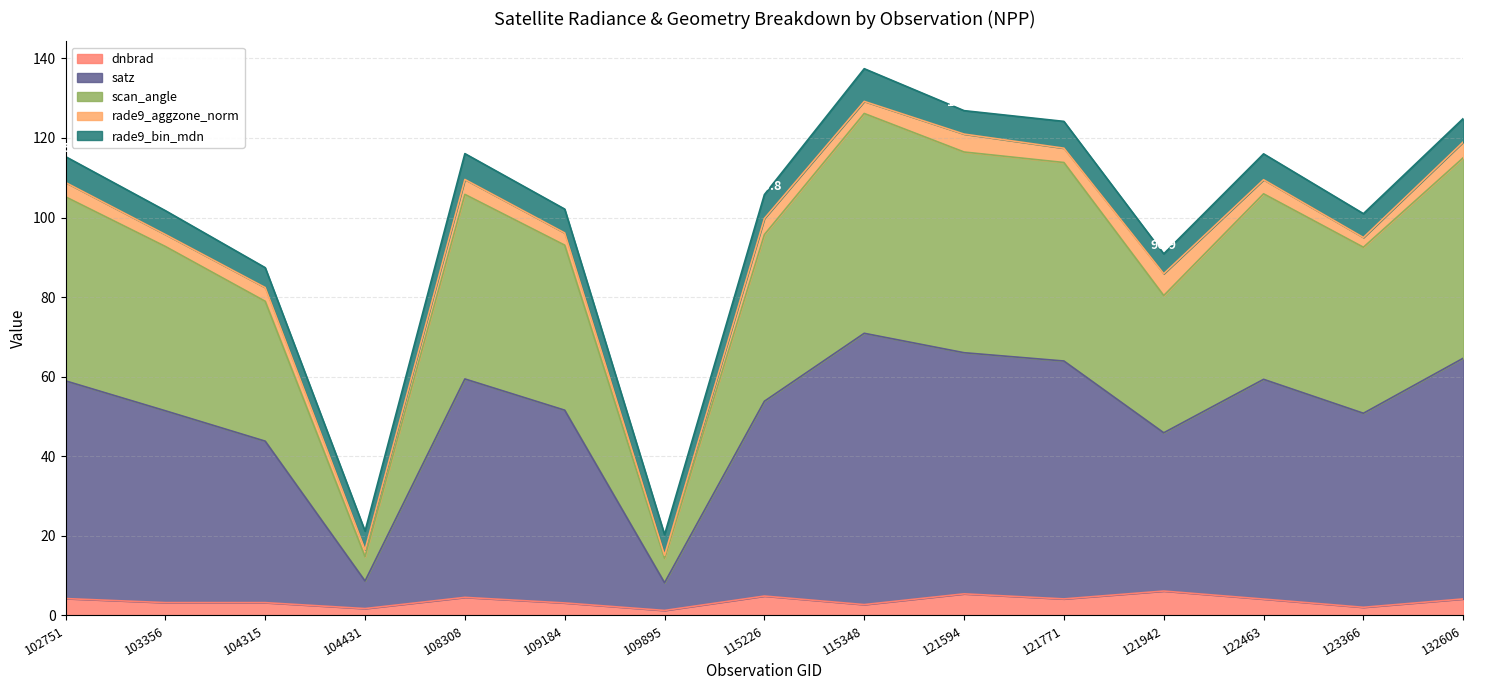

Does the chart have visible grid lines?

Yes